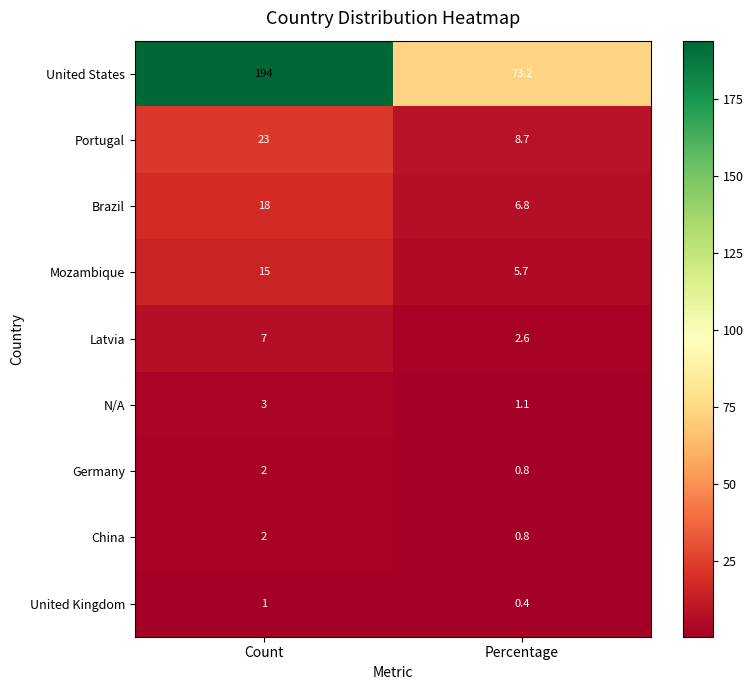

At which label does United States reach its peak?

Count